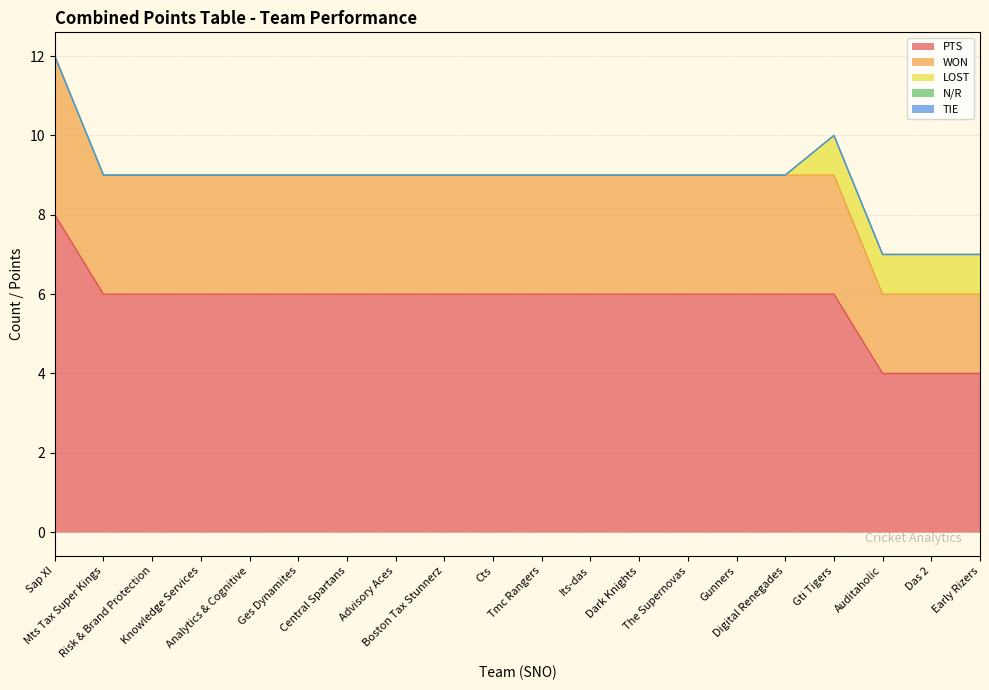

What is the difference between the maximum and second lowest values in the PTS series?

4